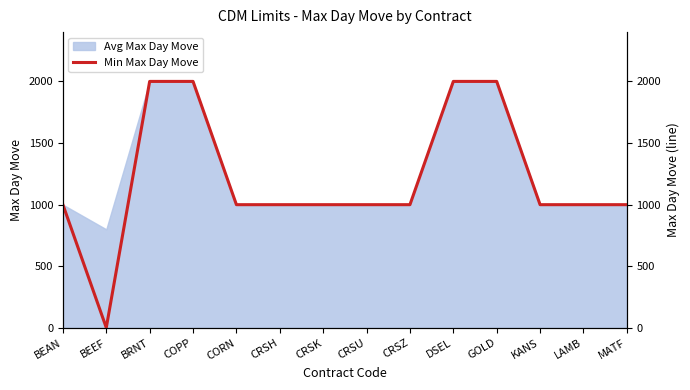

What is the value of the 10th point from the left?

2000